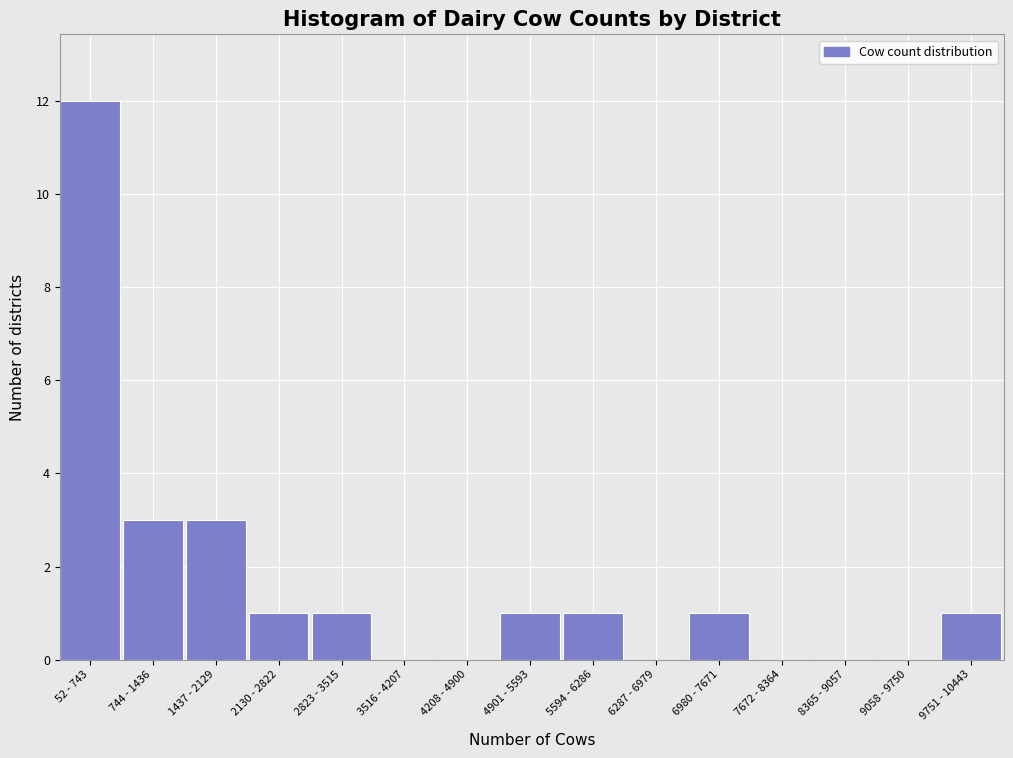

Reading left to right, what are all the values shown in this chart?

52 - 743=12	744 - 1436=3	1437 - 2129=3	2130 - 2822=1	2823 - 3515=1	3516 - 4207=0	4208 - 4900=0	4901 - 5593=1	5594 - 6286=1	6287 - 6979=0	6980 - 7671=1	7672 - 8364=0	8365 - 9057=0	9058 - 9750=0	9751 - 10443=1